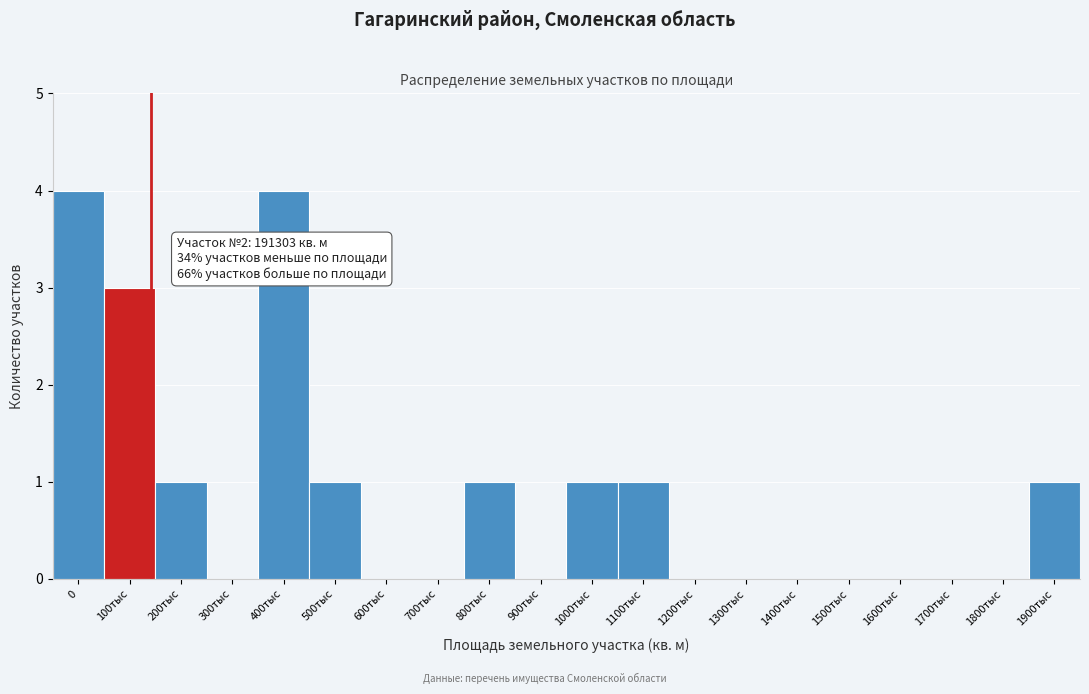

Reading left to right, extract all data points from this chart.

0=4	100тыс=3	200тыс=1	300тыс=0	400тыс=4	500тыс=1	600тыс=0	700тыс=0	800тыс=1	900тыс=0	1000тыс=1	1100тыс=1	1200тыс=0	1300тыс=0	1400тыс=0	1500тыс=0	1600тыс=0	1700тыс=0	1800тыс=0	1900тыс=1